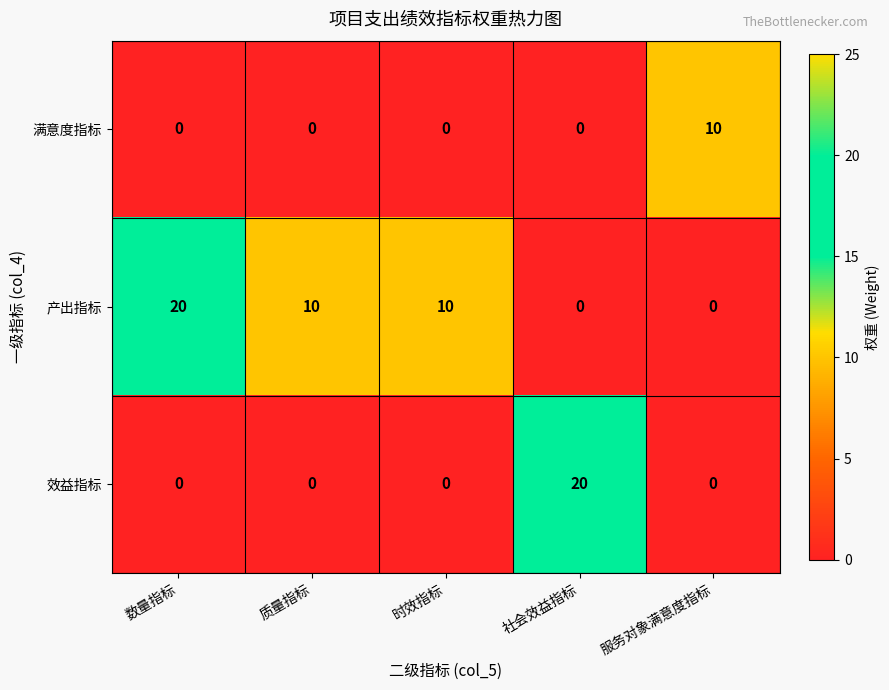

At which label does 满意度指标 reach its peak?

服务对象满意度指标